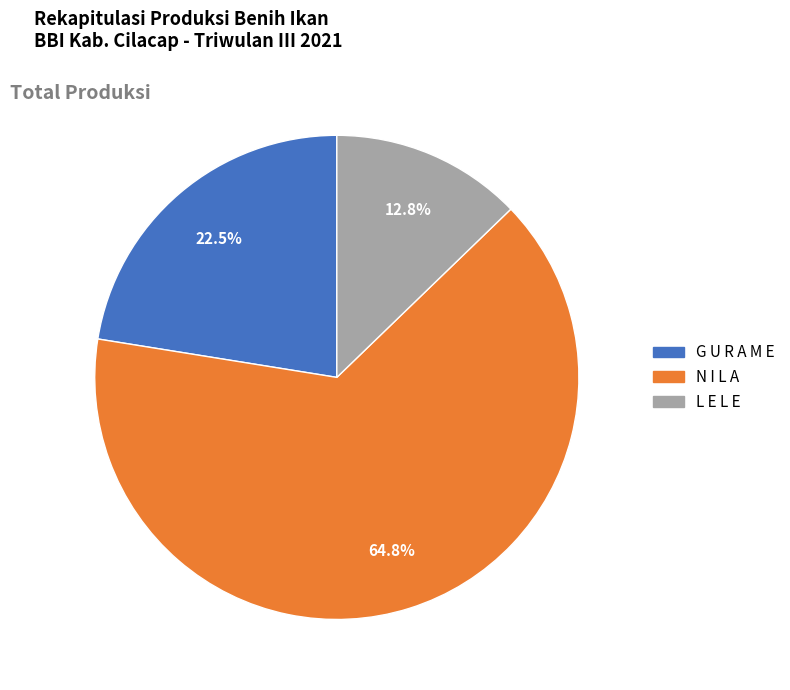

Rank the categories by value from lowest to highest.

L E L E, G U R A M E, N I L A